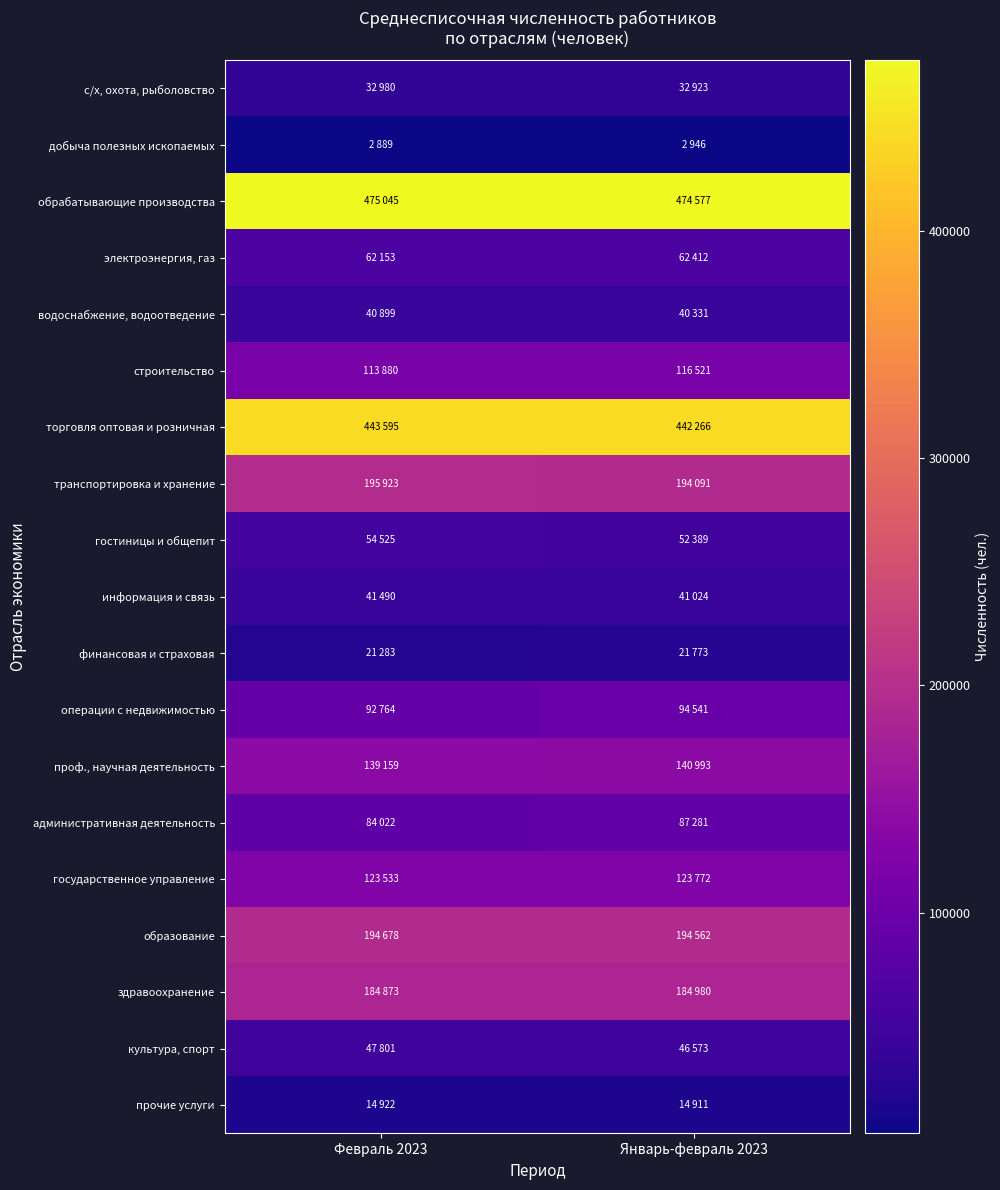

Which series has the widest spread of values?

административная деятельность